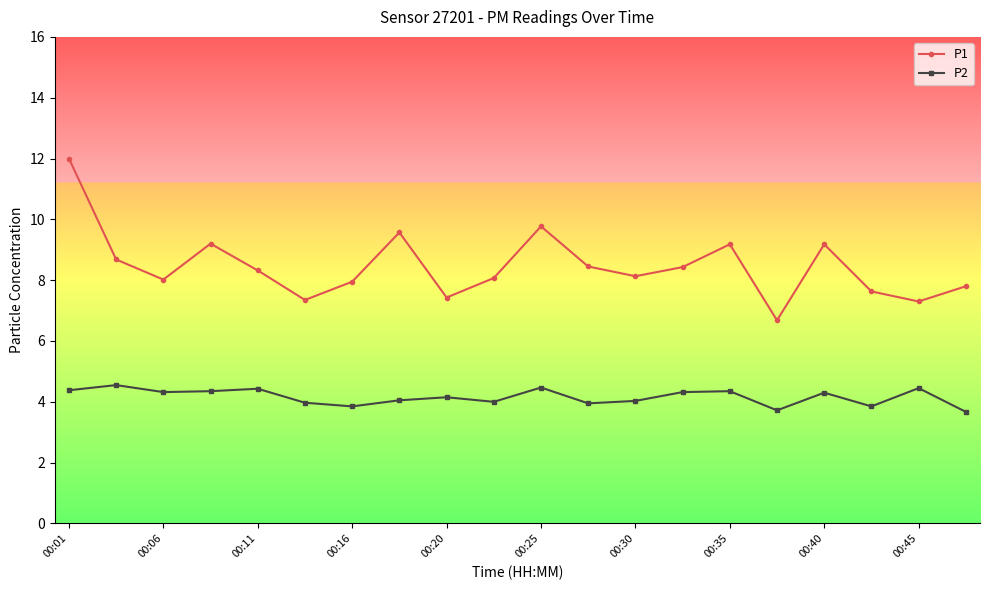

What is the difference between the maximum and minimum values in the P1 series?

5.3